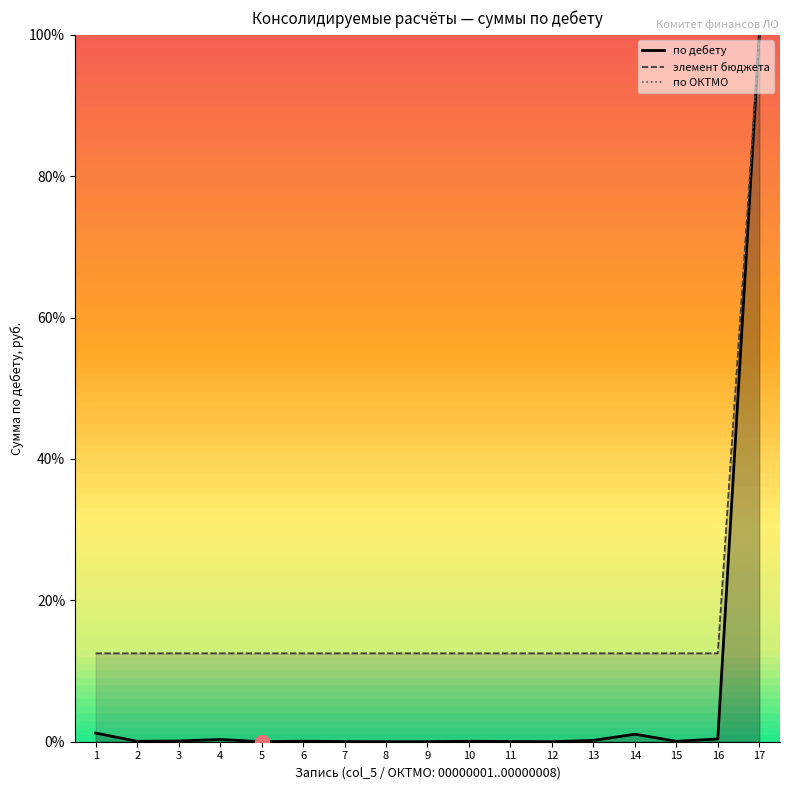

Reading left to right, transcribe all the data shown in this chart.

по дебету: 0.0	0.0	0.0	0.0	0.0	0.0	0.0	0.0	0.0	0.0	0.0	0.0	0.0	0.0	0.0	0.0	1.0
элемент бюджета: 0.1	0.1	0.1	0.1	0.1	0.1	0.1	0.1	0.1	0.1	0.1	0.1	0.1	0.1	0.1	0.1	1.0
по ОКТМО: 0.1	0.1	0.1	0.1	0.1	0.1	0.1	0.1	0.1	0.1	0.1	0.1	0.1	0.1	0.1	0.1	1.0